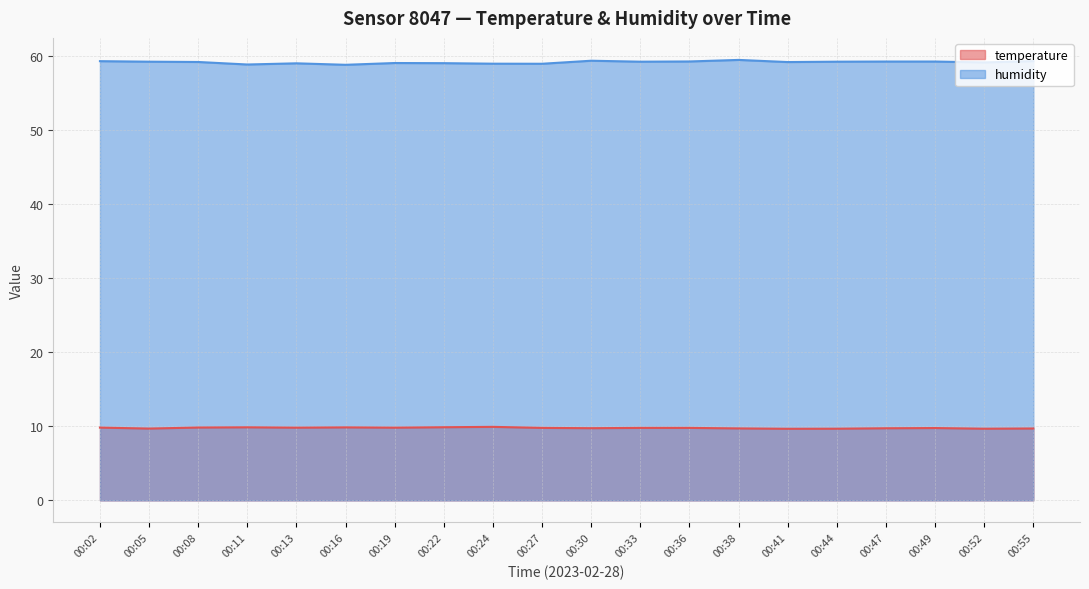

What is the spread (max minus min) of values at 00:44?

49.6